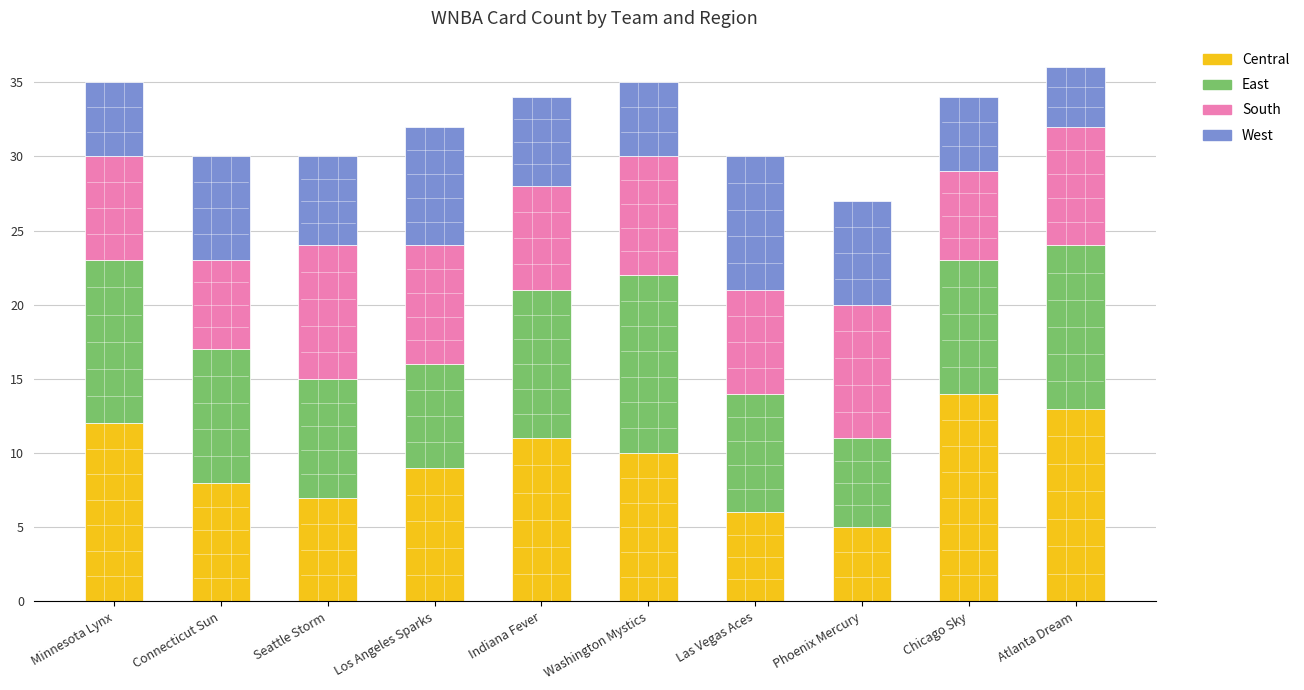

The value of Central at Connecticut Sun is 8. True or false?

True